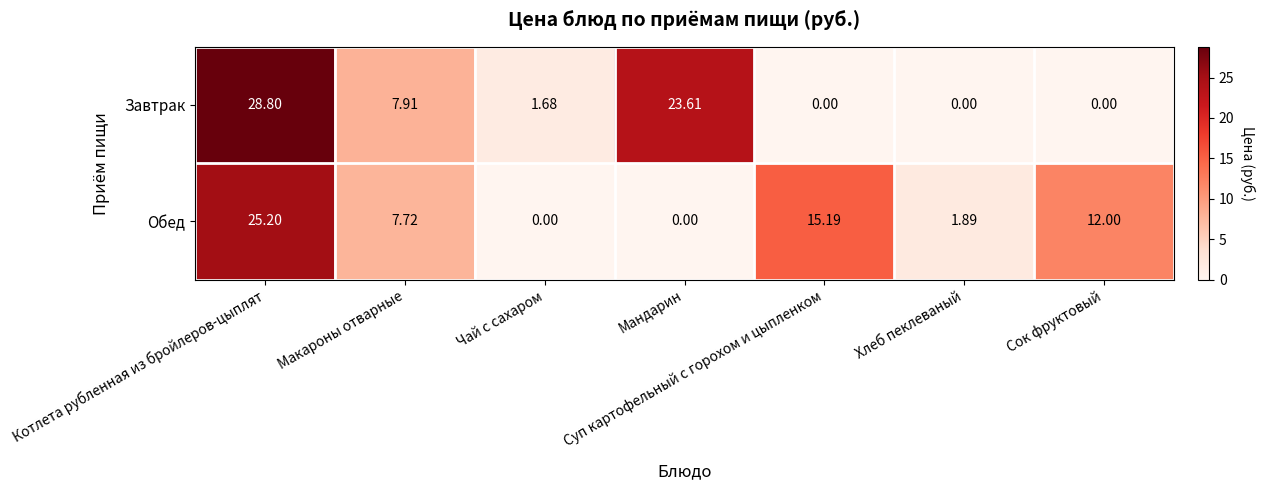

Rank the series at Котлета рубленная из бройлеров-цыплят from lowest to highest value.

Обед, Завтрак